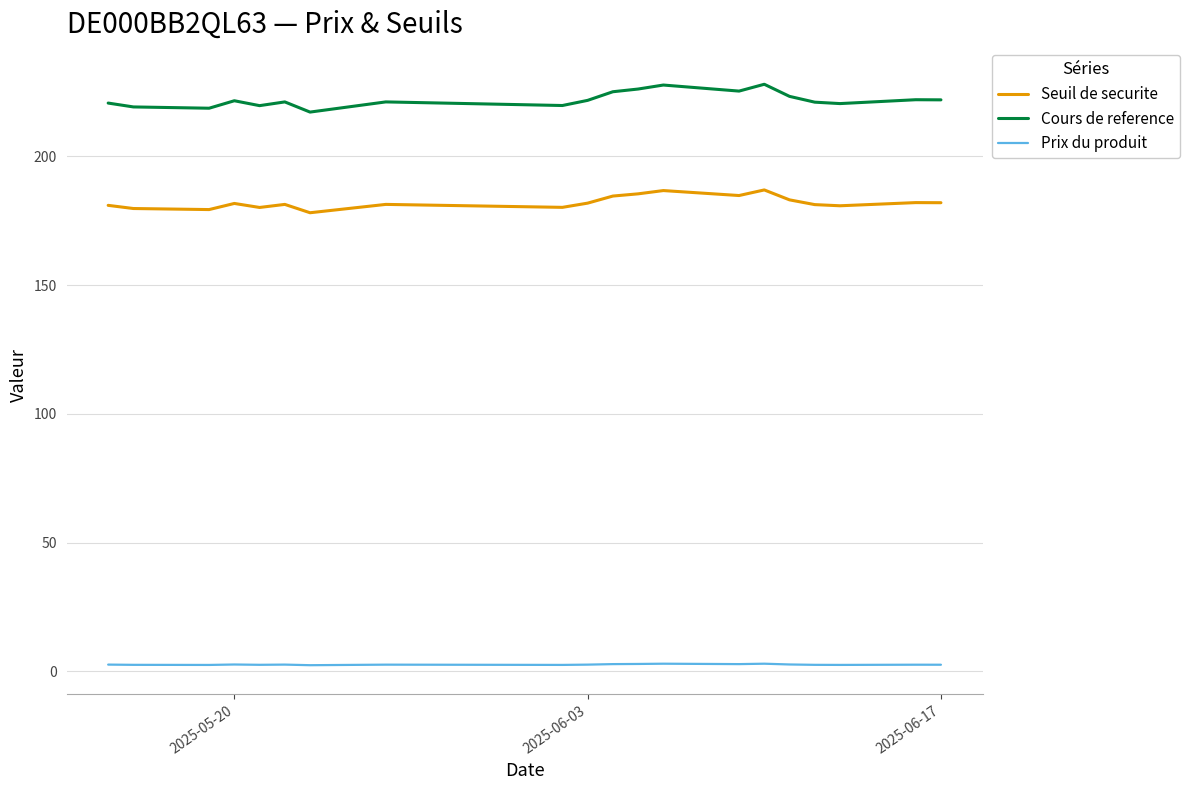

True or false: Seuil de securite and Prix du produit intersect in this chart.

False